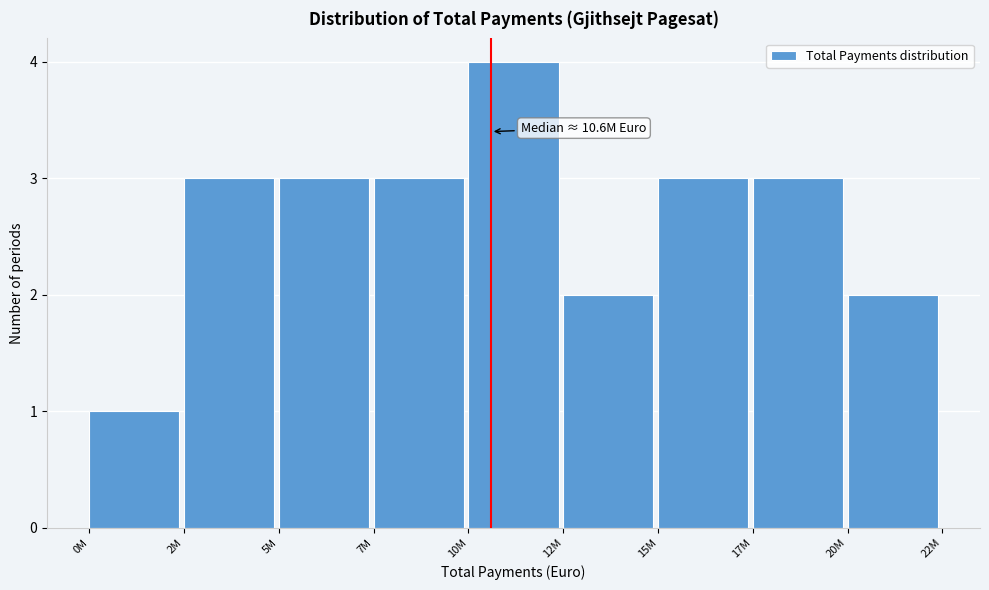

Reading left to right, list all the values displayed in this chart.

1	3	3	3	4	2	3	3	2